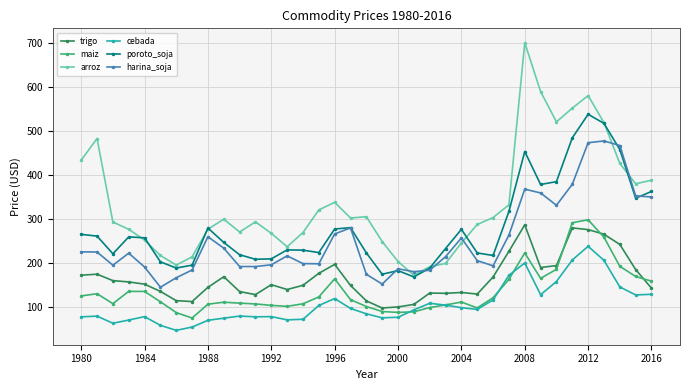

What is the value of the arroz point at the 15th from the left?

269.5